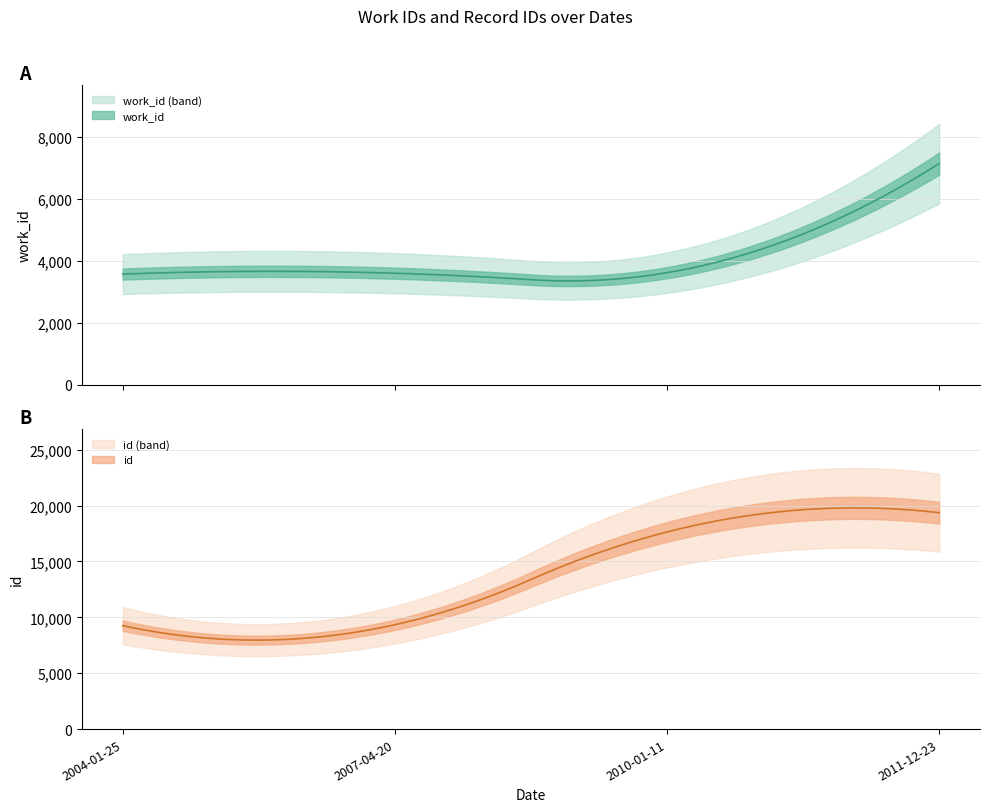

Reading right to left, what are all the values shown in this chart?

work_id: 7137	3617	3600	3572
id: 19363	17638	9339	9254